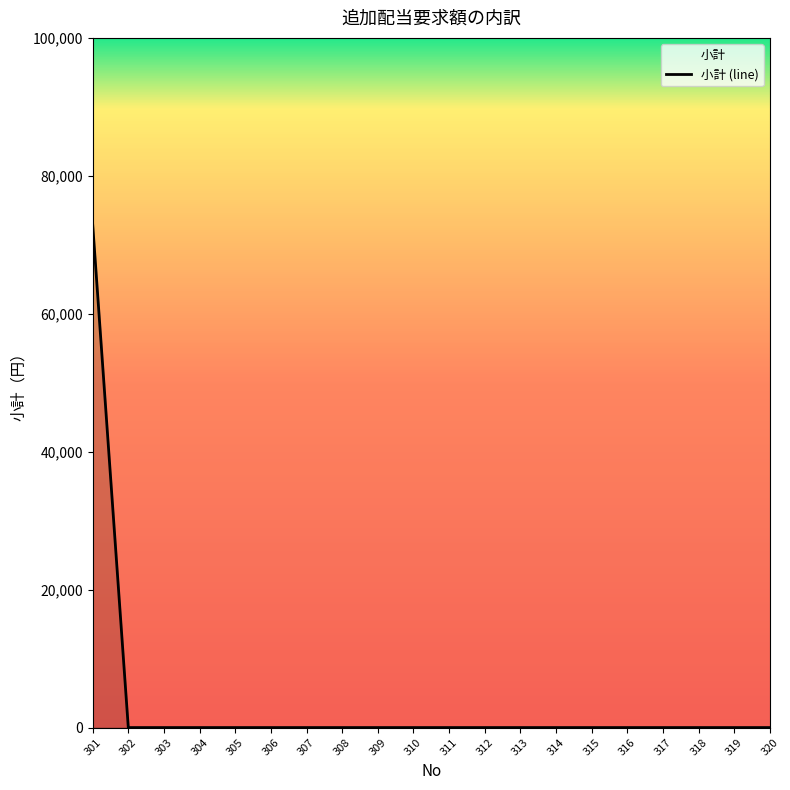

What is the sum of all values?

73000